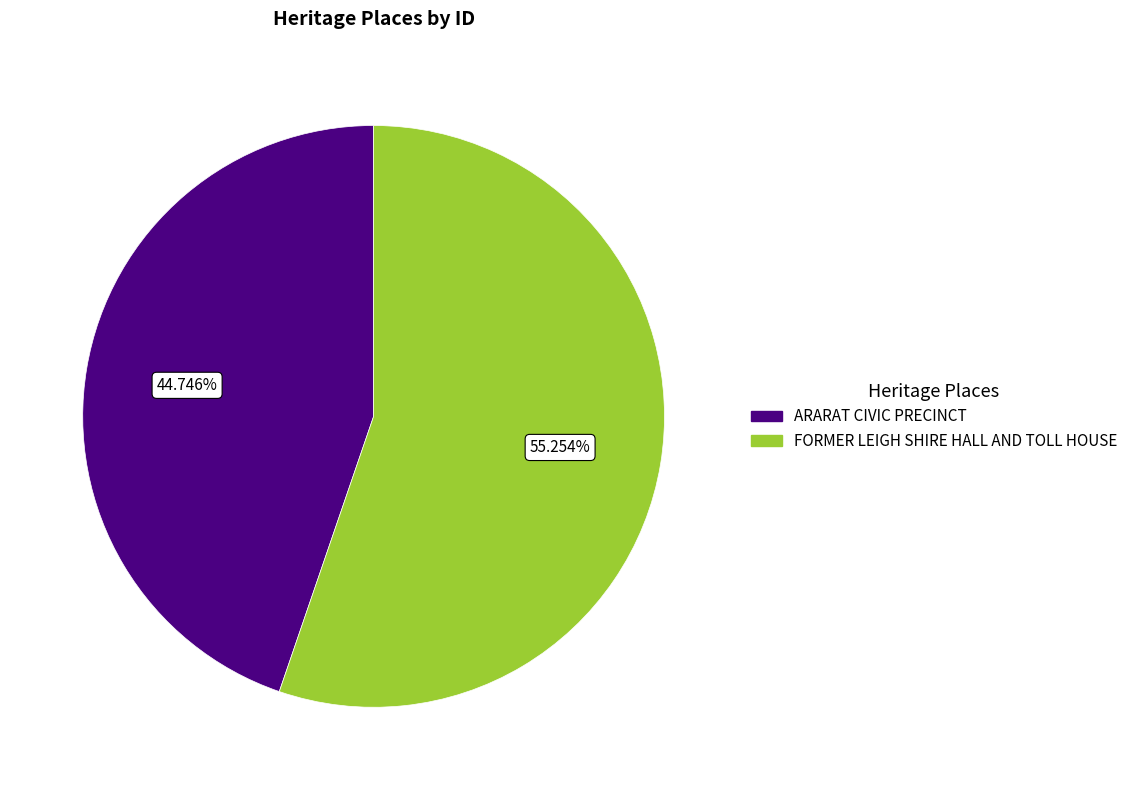

To the nearest percent, what is the average slice percentage?

50%